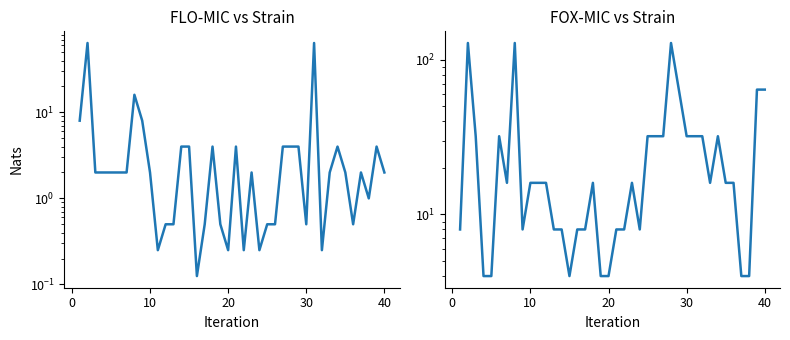

Rank the series by their maximum value, from lowest to highest.

FLO-MIC, FOX-MIC